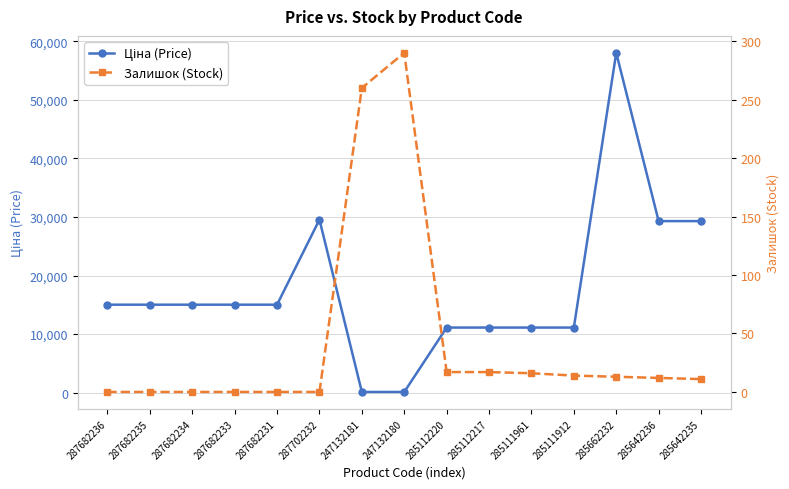

What is the maximum value for Ціна (Price)?

58037.0